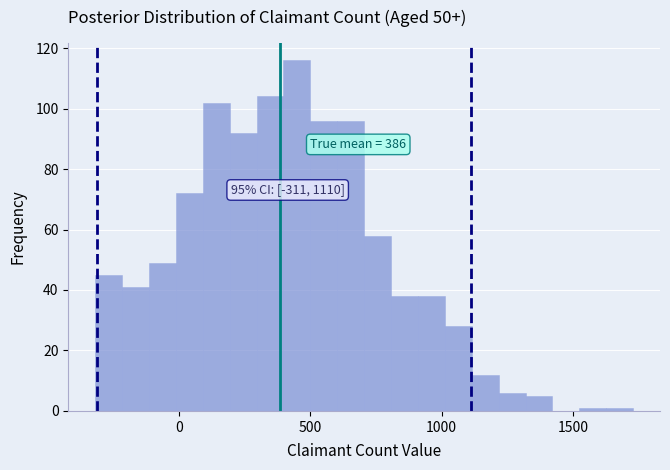

Read against the x-axis, roughly where is the centre of the tallest bar?

450